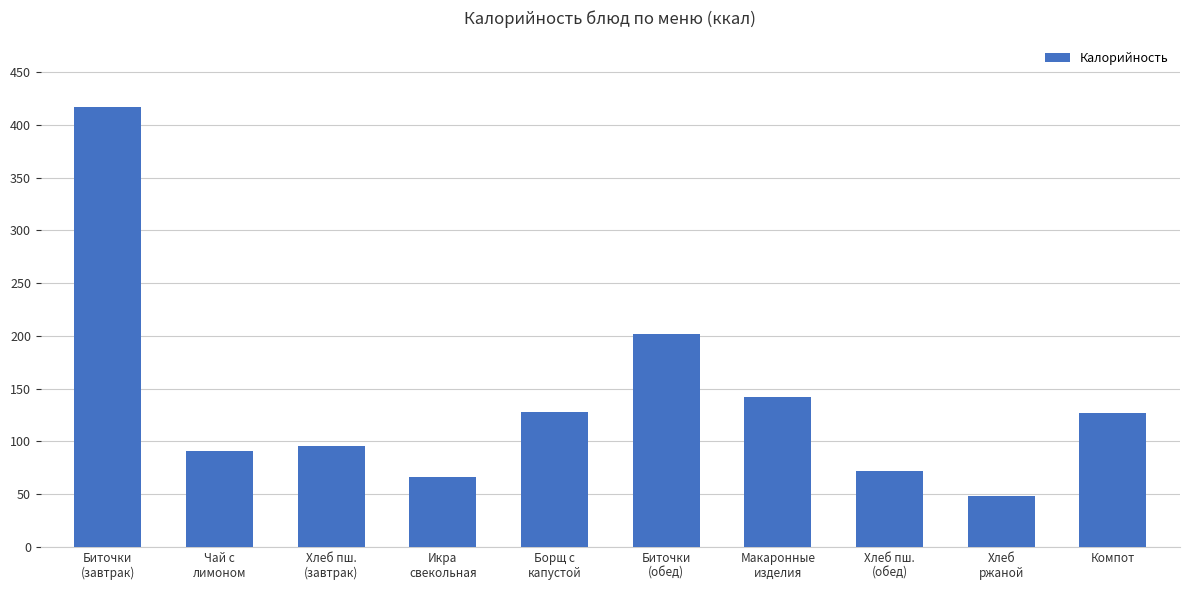

Where is the data nearest to the value 232?

Биточки
(обед)